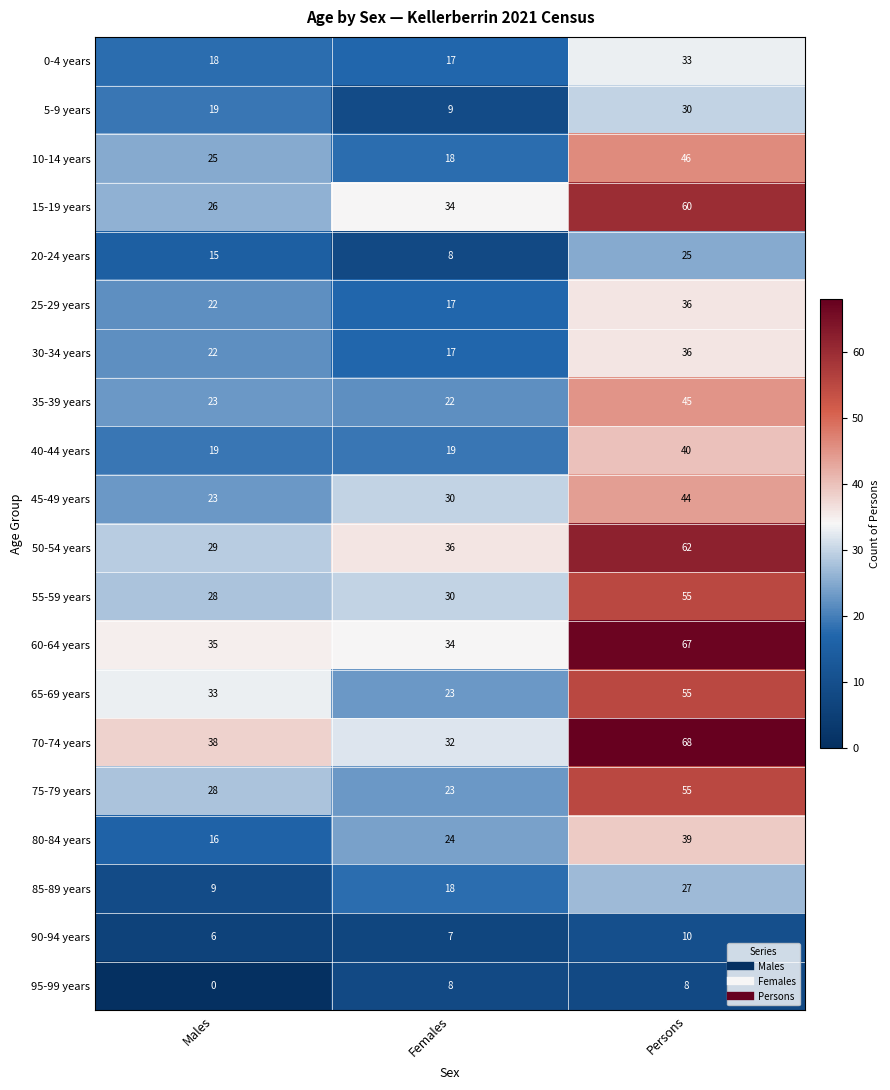

List the labels in order of 50-54 years value, smallest first.

Males, Females, Persons